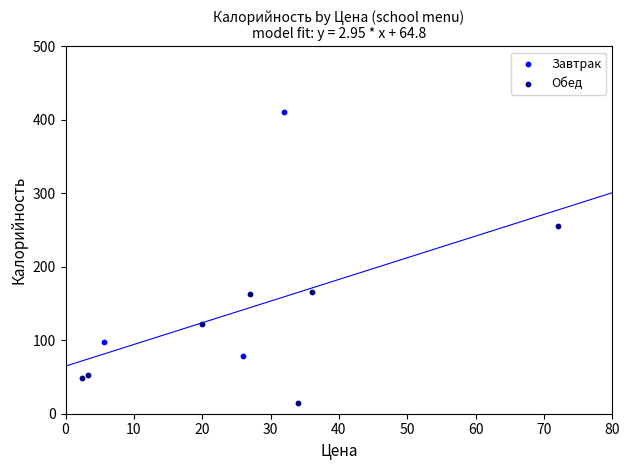

Which series has the largest Y range (max minus min)?

Завтрак